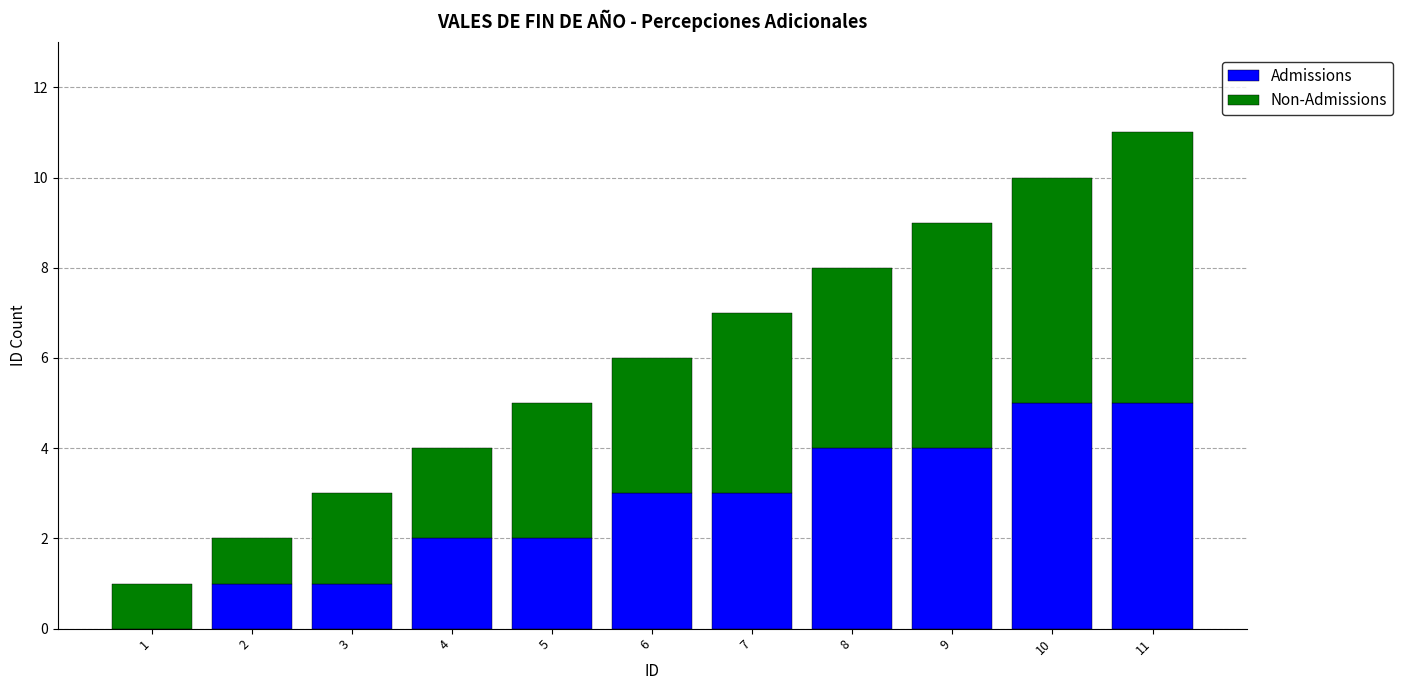

What is the total value across all series at 11?

11